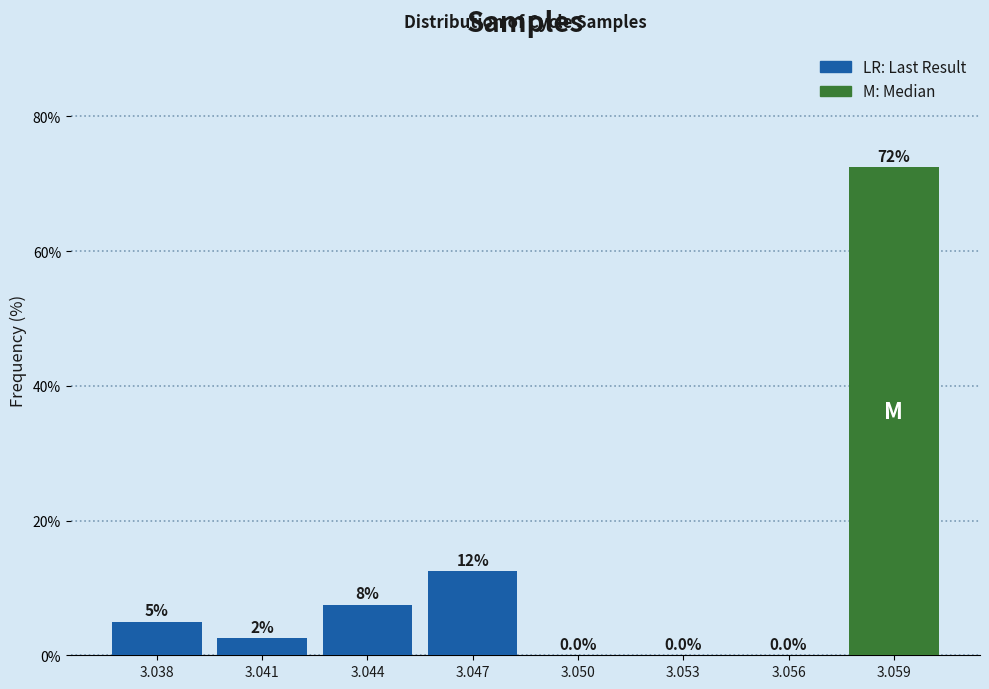

Reading left to right, list all the values displayed in this chart.

3.038=5.0	3.041=2.5	3.044=7.5	3.047=12.5	3.050=0.0	3.053=0.0	3.056=0.0	3.059=72.5